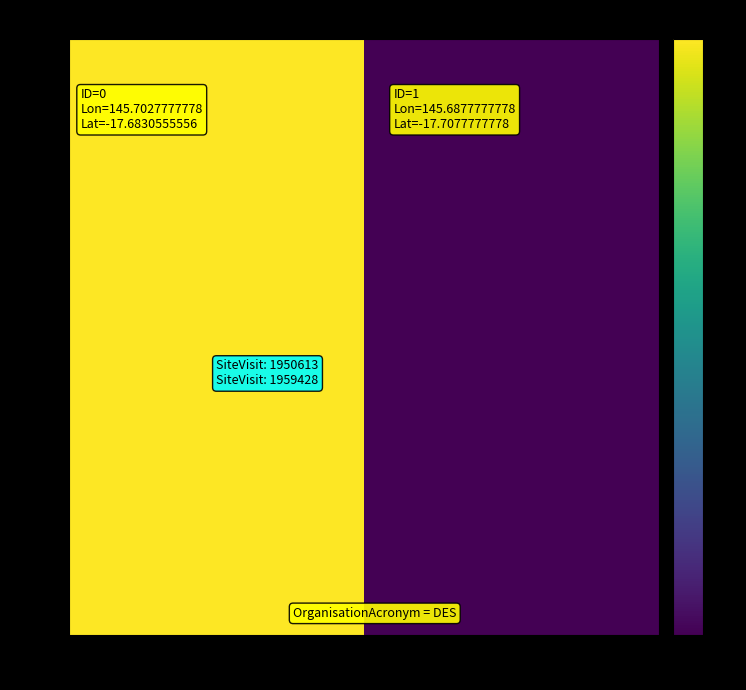

What is the total value across all series at Longitude?

291.4